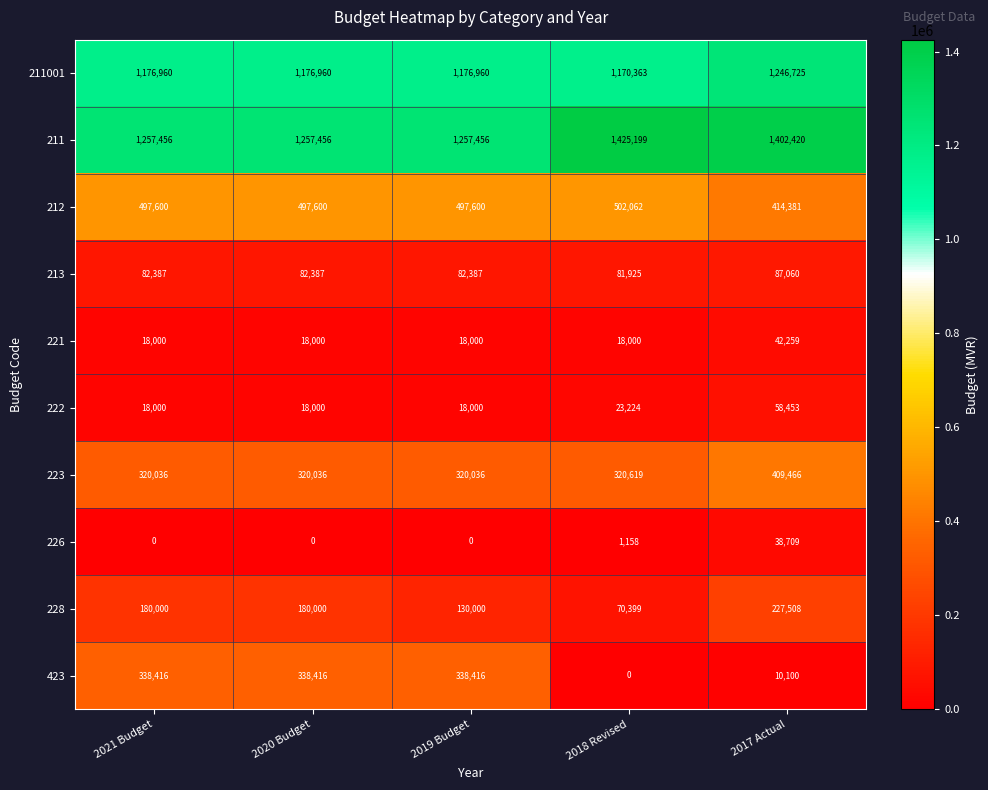

Between 2019 Budget and 2018 Revised, which series saw the biggest shift?

423